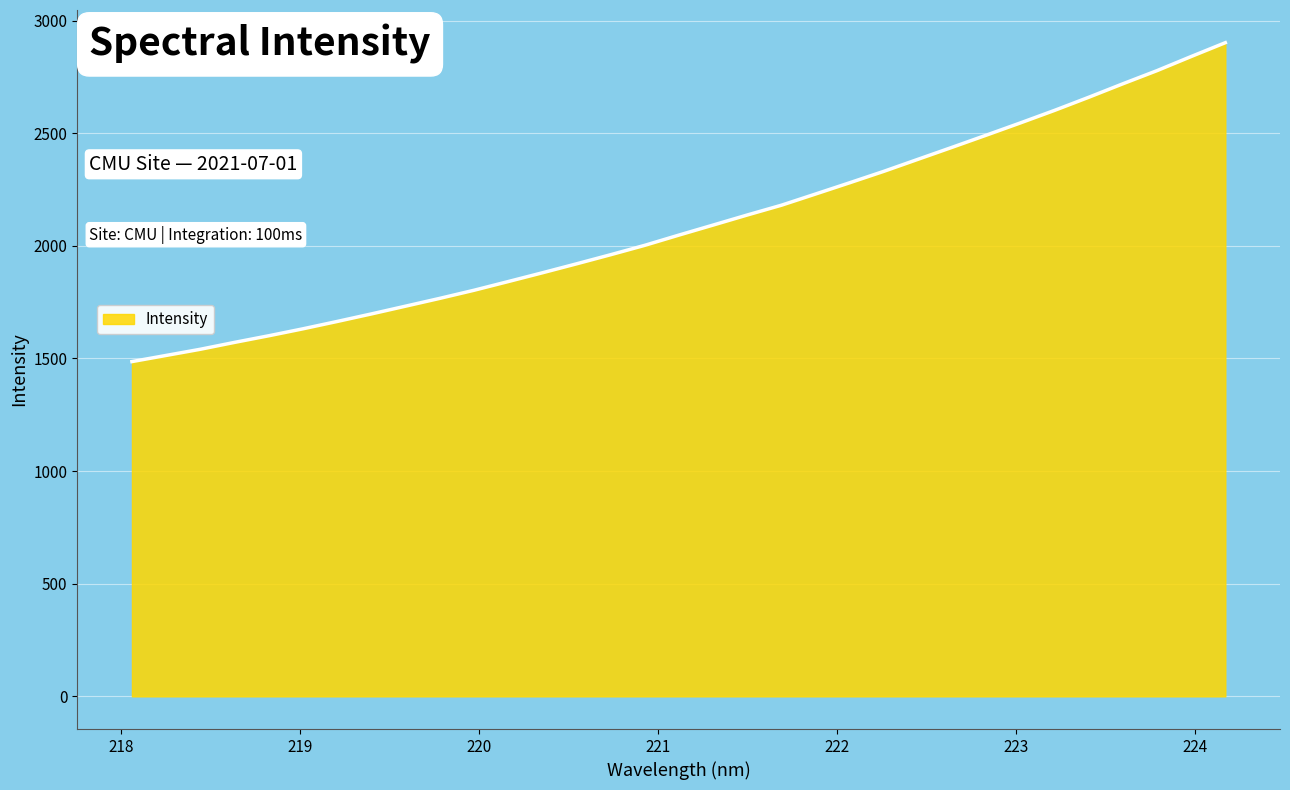

Does the chart have visible grid lines?

Yes